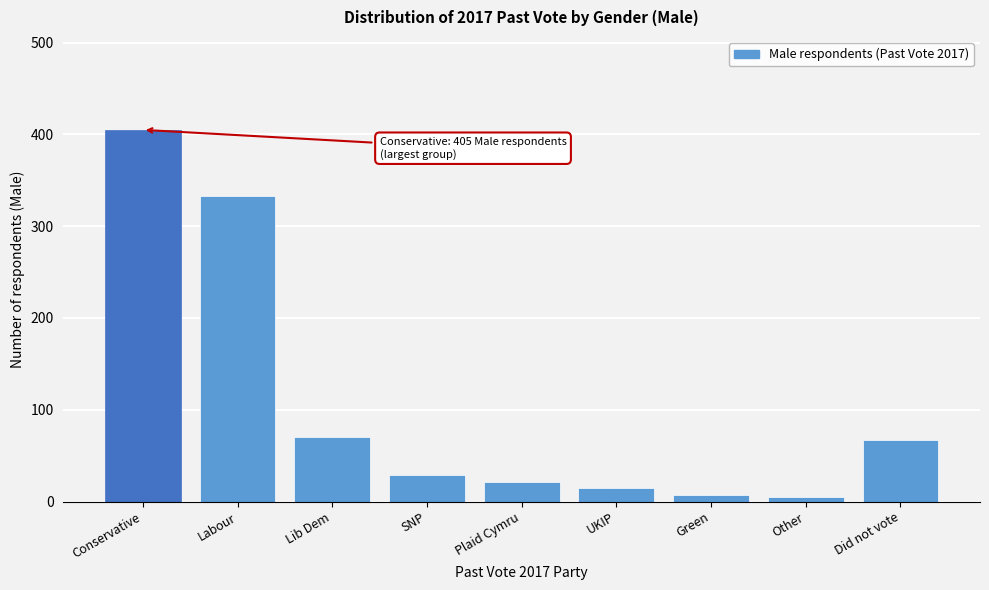

The value at Lib Dem is 70. True or false?

True